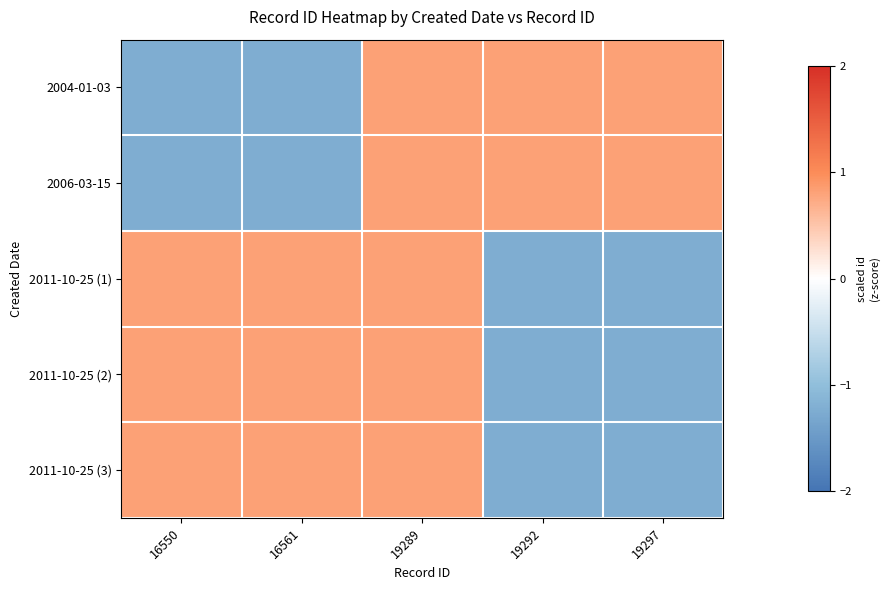

Rank the series at 16561 from lowest to highest value.

2006-03-15, 2004-01-03, 2011-10-25 (2), 2011-10-25 (1), 2011-10-25 (3)